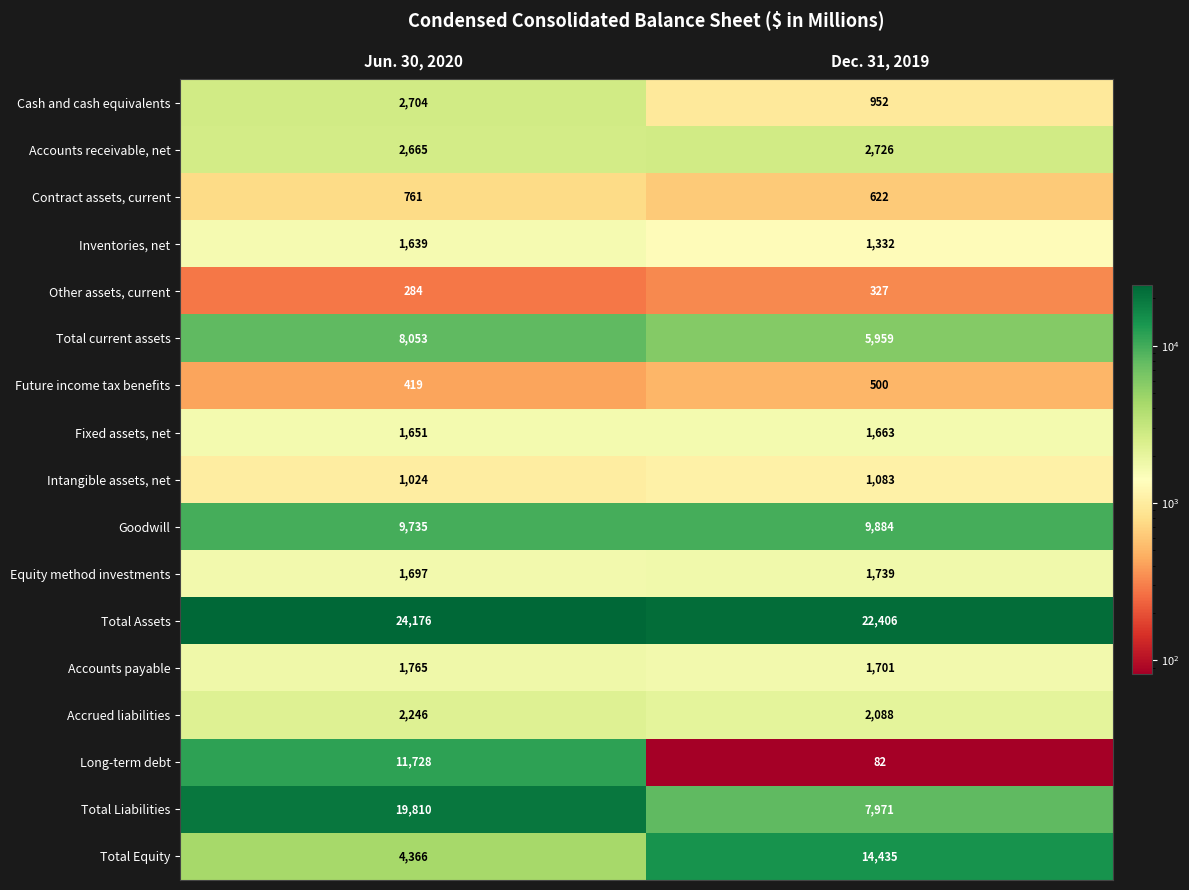

At which category is the sum across all series the highest?

Jun. 30, 2020